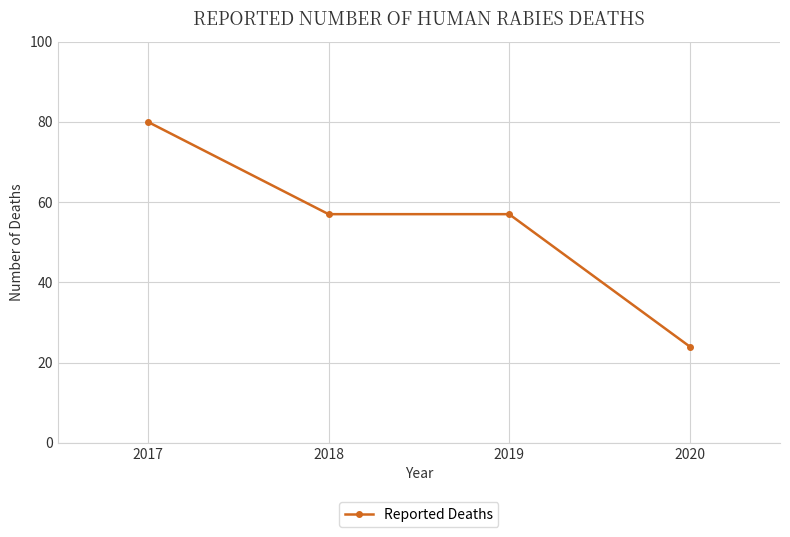

How many categories are shown in the chart?

4